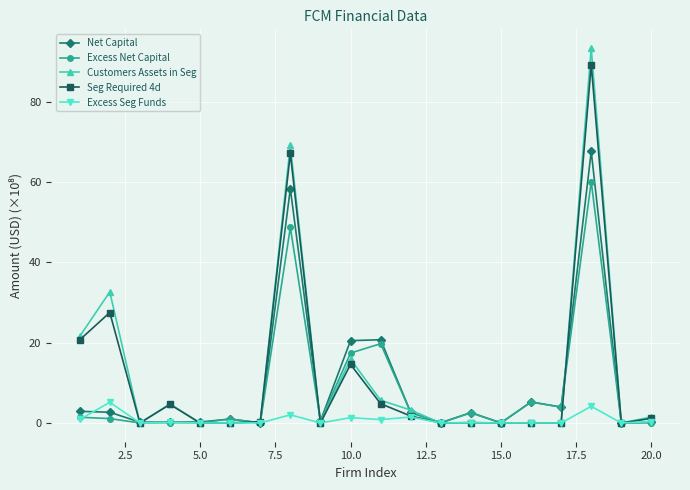

Which series has the widest spread of values?

Customers Assets in Seg